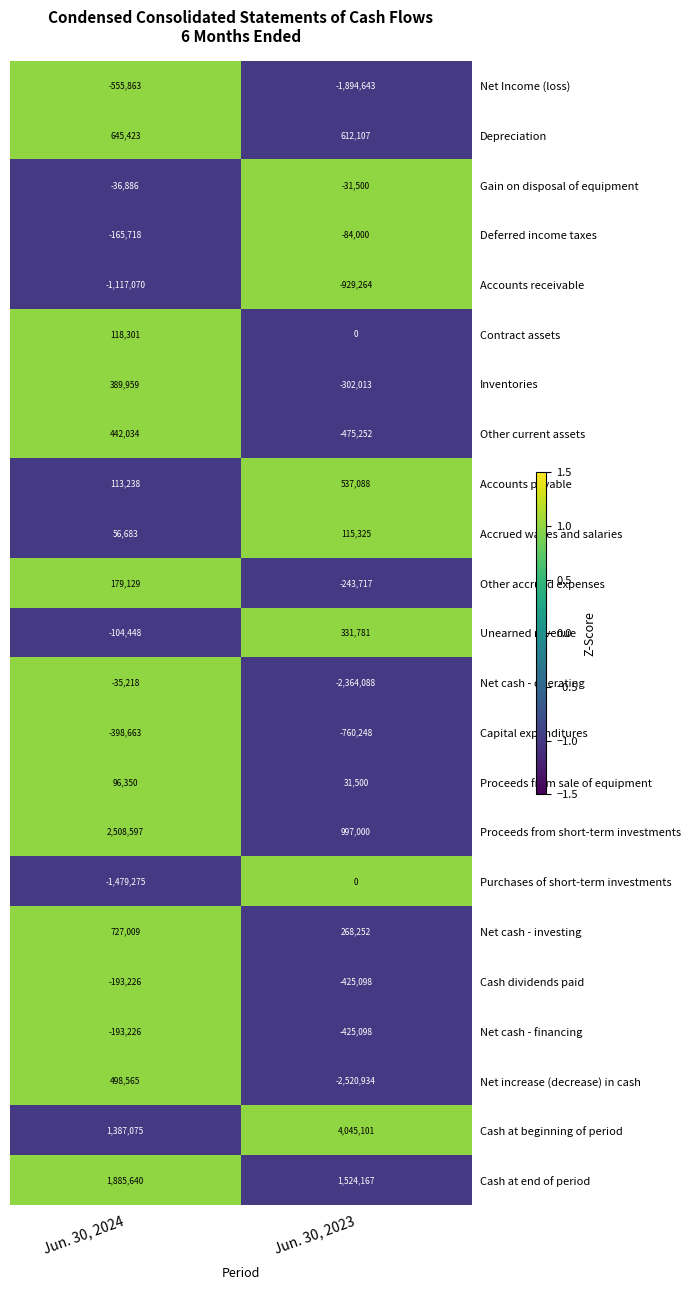

What is the difference between the highest and lowest values at Jun. 30, 2023?

6566035